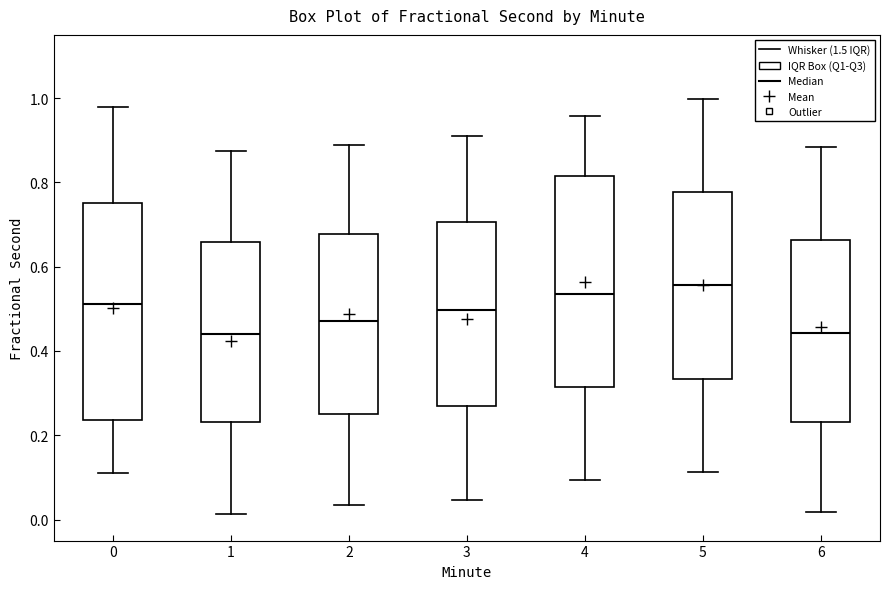

Reading left to right, read every box against the y-axis: the position of its median line, the range the box covers, and the ends of its whiskers. The values are not printed on the chart, so give them approximately, as read against the axis.

0: median 0.52, box 0.24 to 0.76, whiskers 0.10 to 0.98
1: median 0.44, box 0.24 to 0.66, whiskers 0.02 to 0.88
2: median 0.48, box 0.24 to 0.68, whiskers 0.04 to 0.88
3: median 0.50, box 0.26 to 0.70, whiskers 0.04 to 0.92
4: median 0.54, box 0.32 to 0.82, whiskers 0.10 to 0.96
5: median 0.56, box 0.34 to 0.78, whiskers 0.12 to 1.00
6: median 0.44, box 0.24 to 0.66, whiskers 0.02 to 0.88